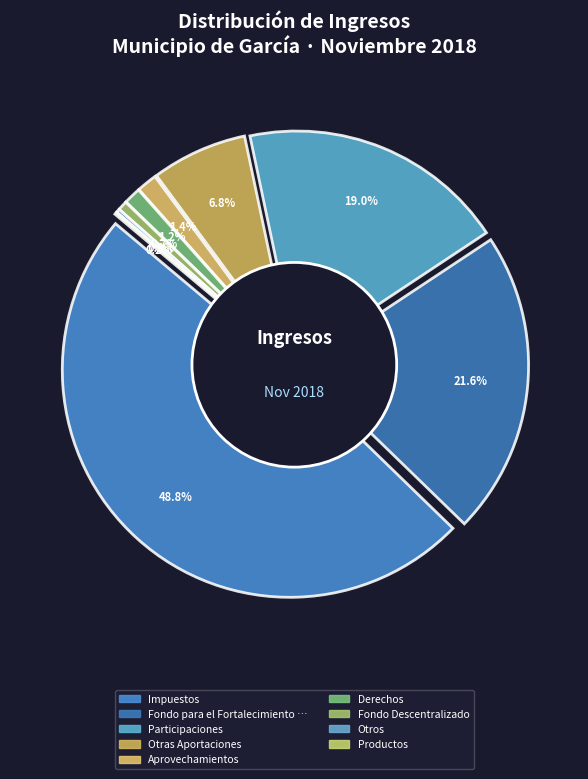

What percentage is the Derechos slice, to the nearest percent?

1%